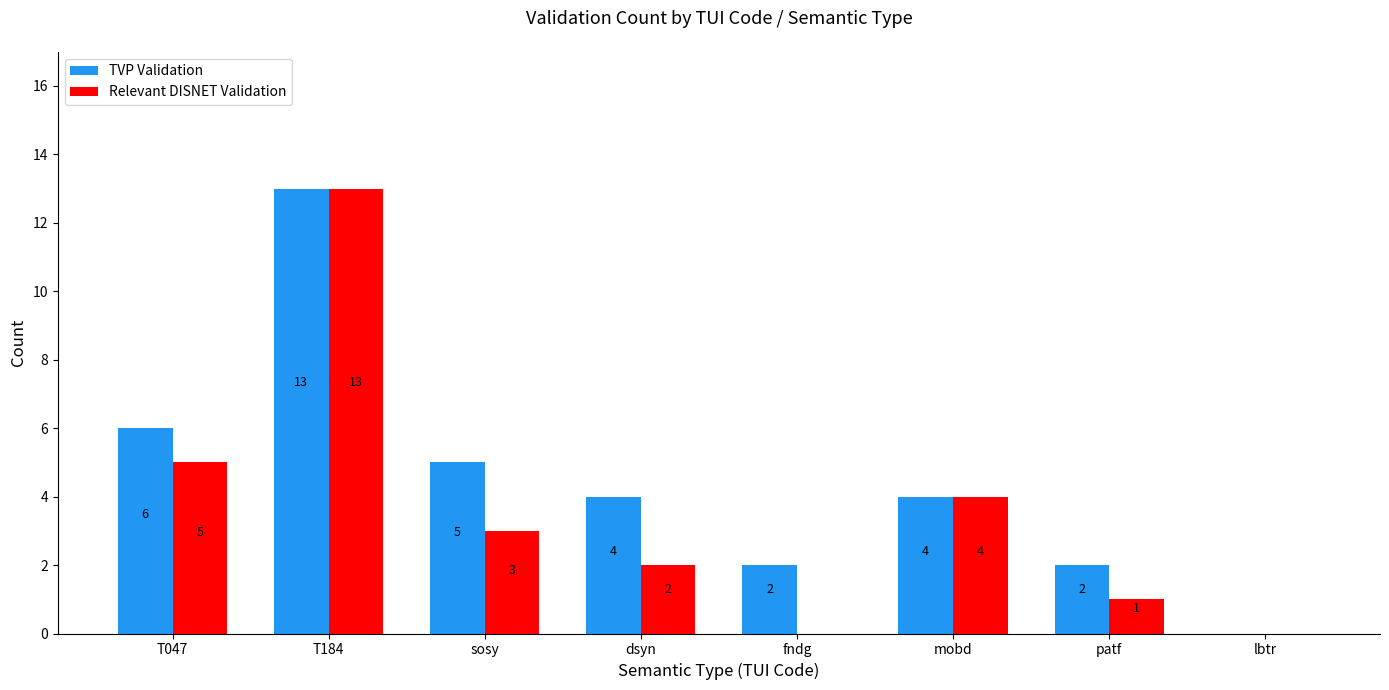

The value of Relevant DISNET Validation at sosy is 2. True or false?

False